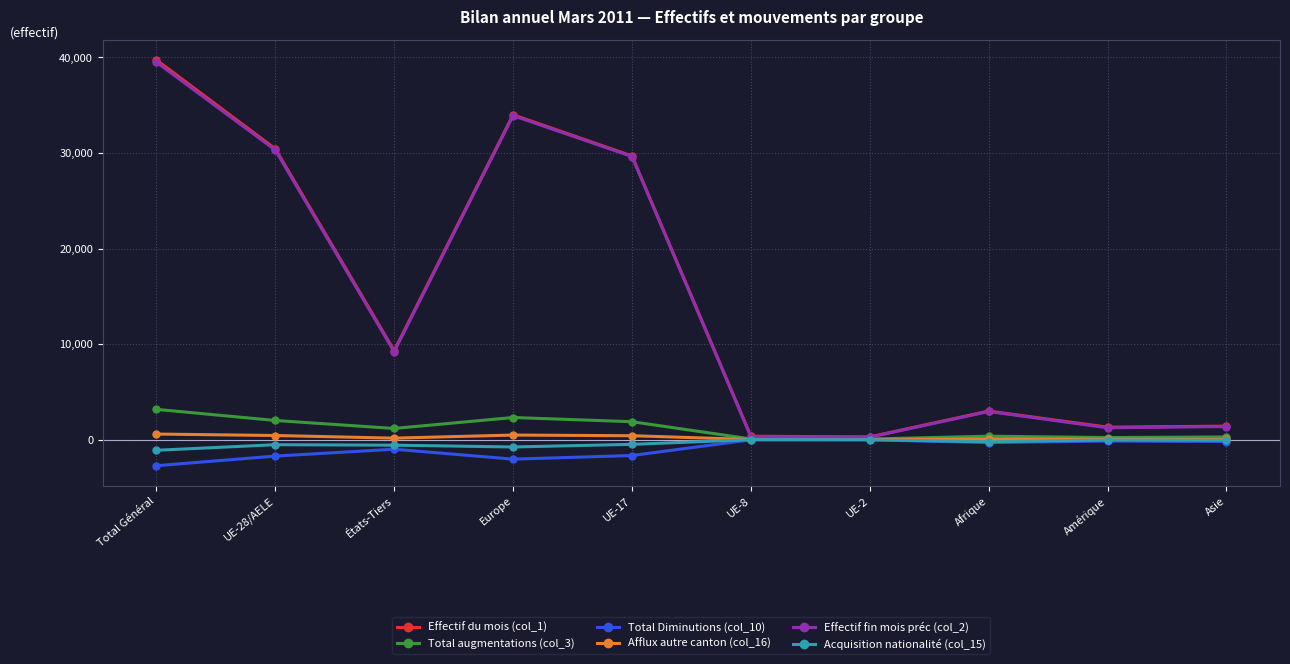

What is the label of the 10th point from the right?

Total Général